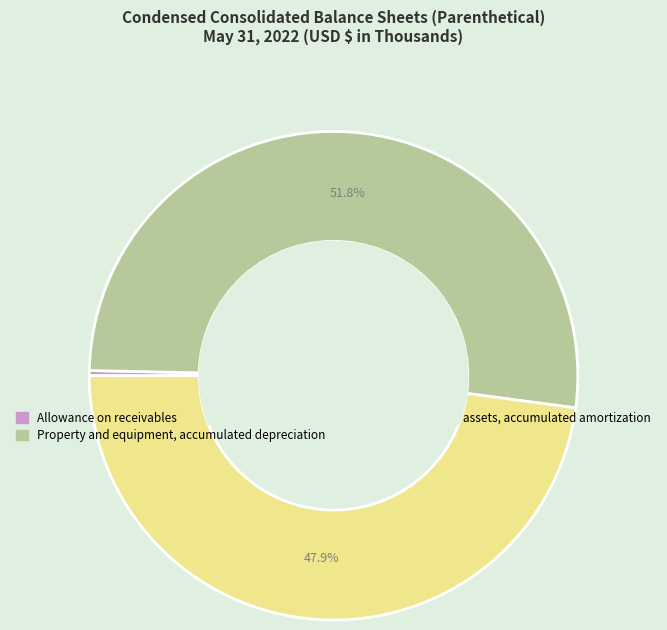

To the nearest percent, what is the combined percentage of Allowance on receivables and Property and equipment, accumulated depreciation?

52%